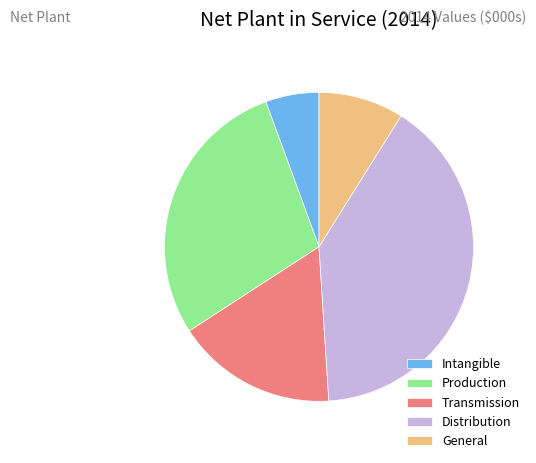

Which category has the biggest portion of the pie?

Distribution